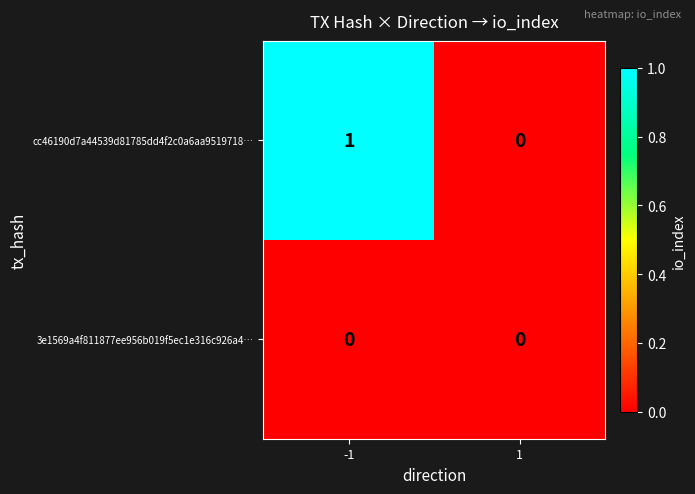

The value of 3e1569a4f811877ee956b019f5ec1e316c926a4… at -1 is 0. True or false?

True